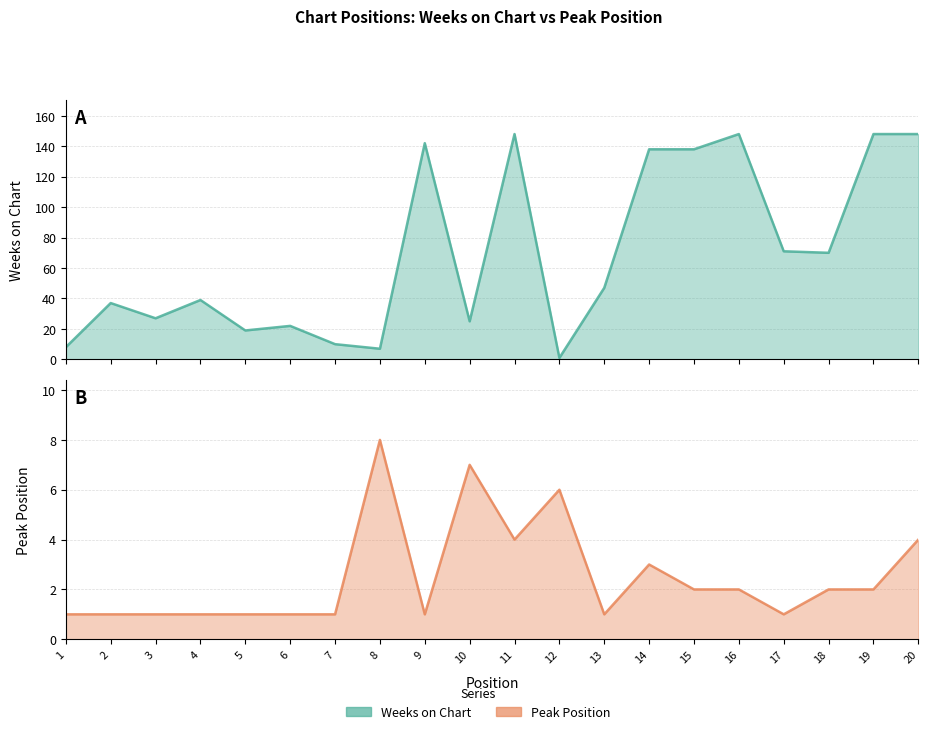

What is the lowest value of the Peak Position series?

1